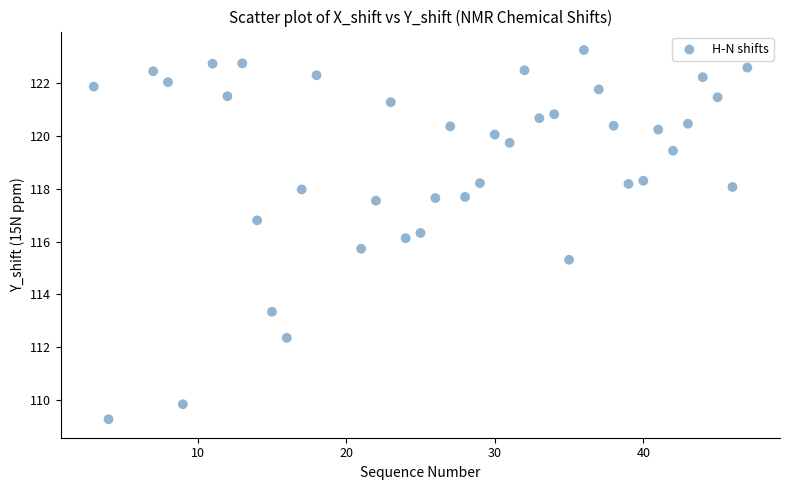

What is the range of X values (max minus min)?

44.0